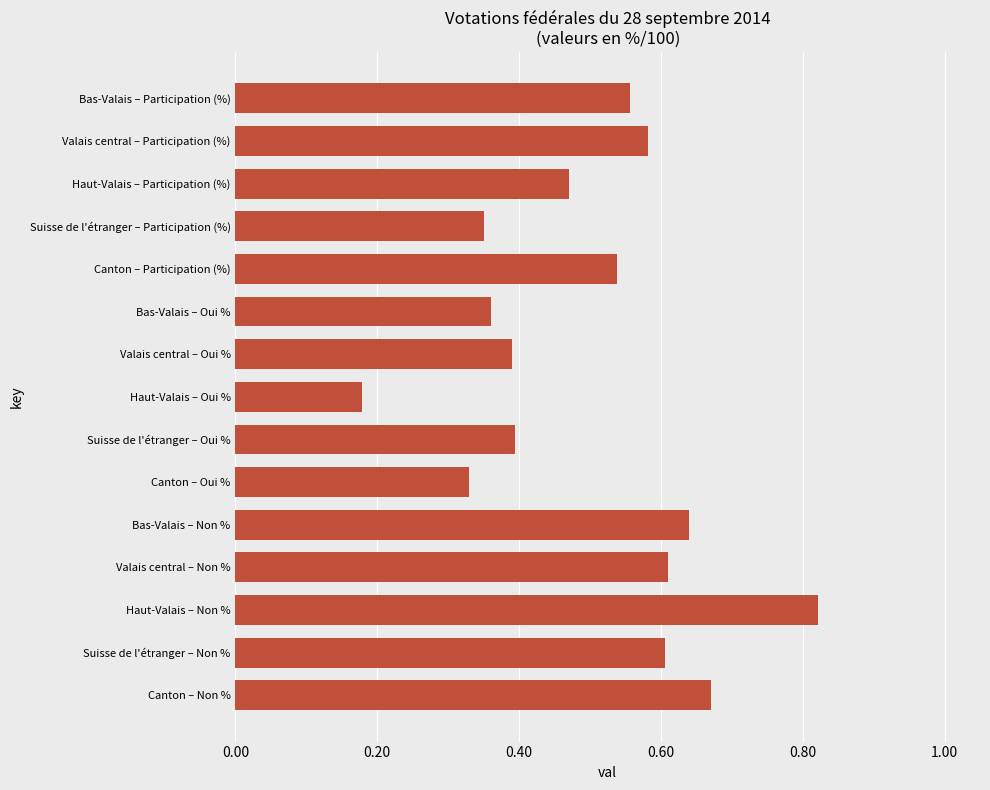

What position from the top is Haut-Valais – Oui %?

8